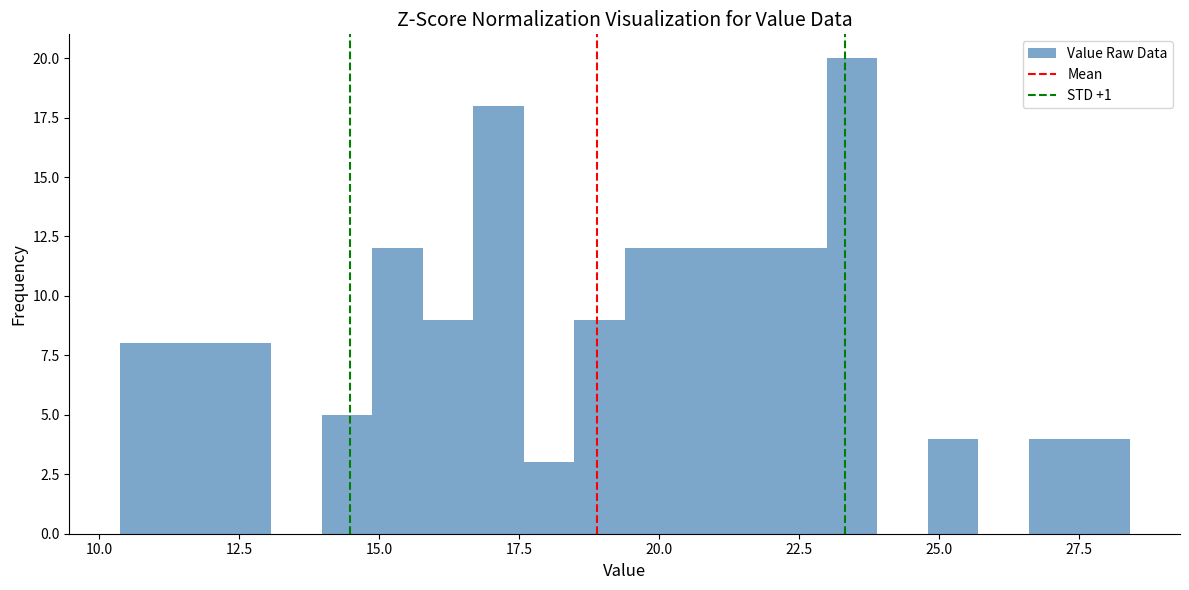

Read against the x-axis, roughly where is the centre of the tallest bar?

23.5